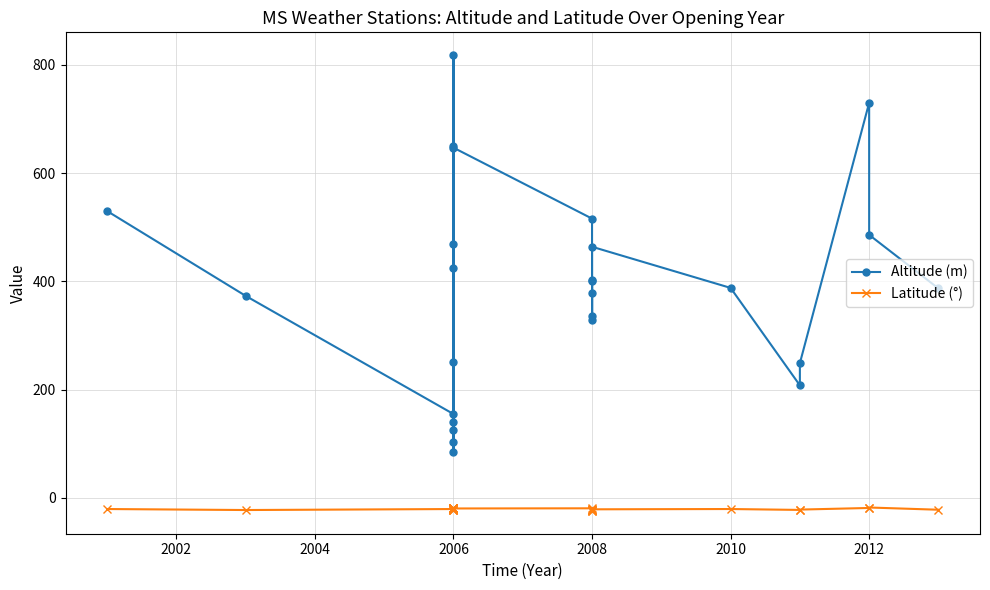

True or false: Altitude (m) and Latitude (°) intersect in this chart.

False